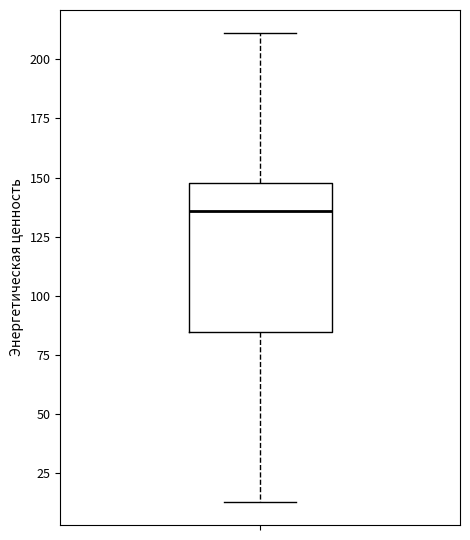

Where does the upper whisker of the box end on the y-axis? The values are not printed on the chart, so give them approximately, as read against the axis.

210